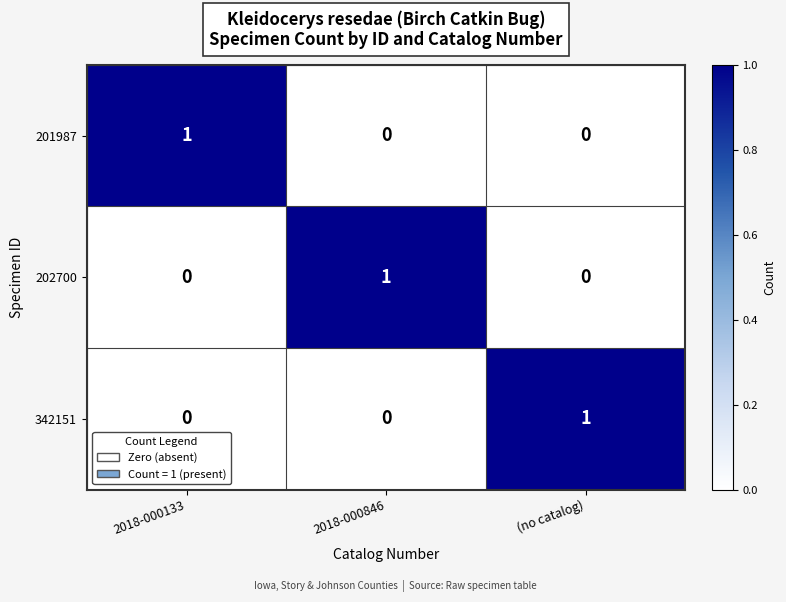

Reading left to right, transcribe all the data shown in this chart.

201987: 1	0	0
202700: 0	1	0
342151: 0	0	1